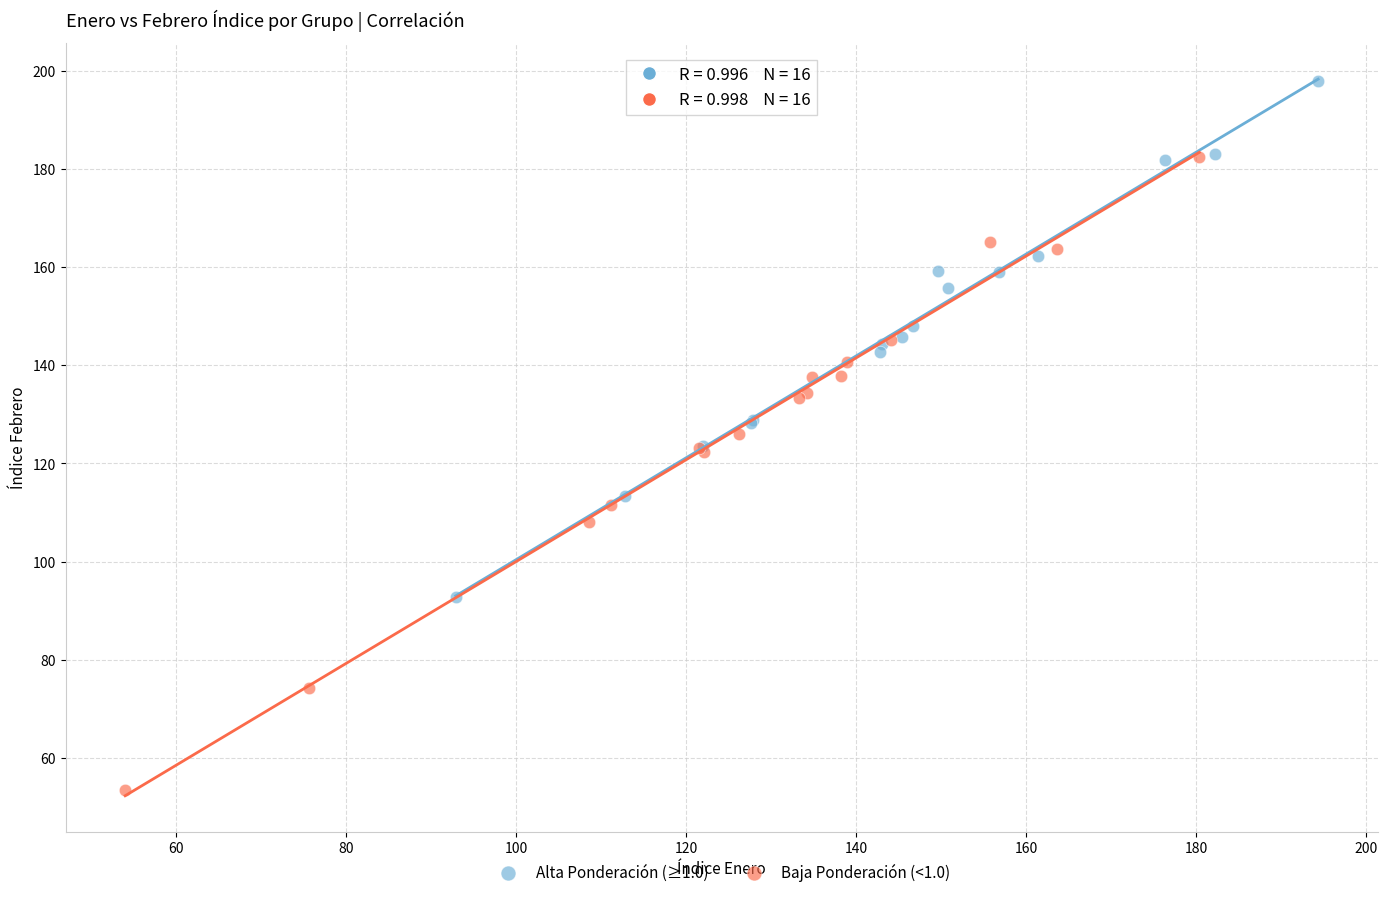

Which series has the widest spread of Y values?

Baja Ponderación (<1.0)